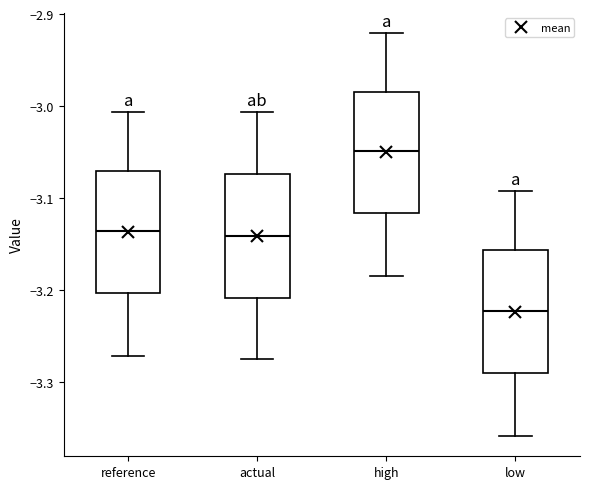

Which box's median line is the lowest?

low